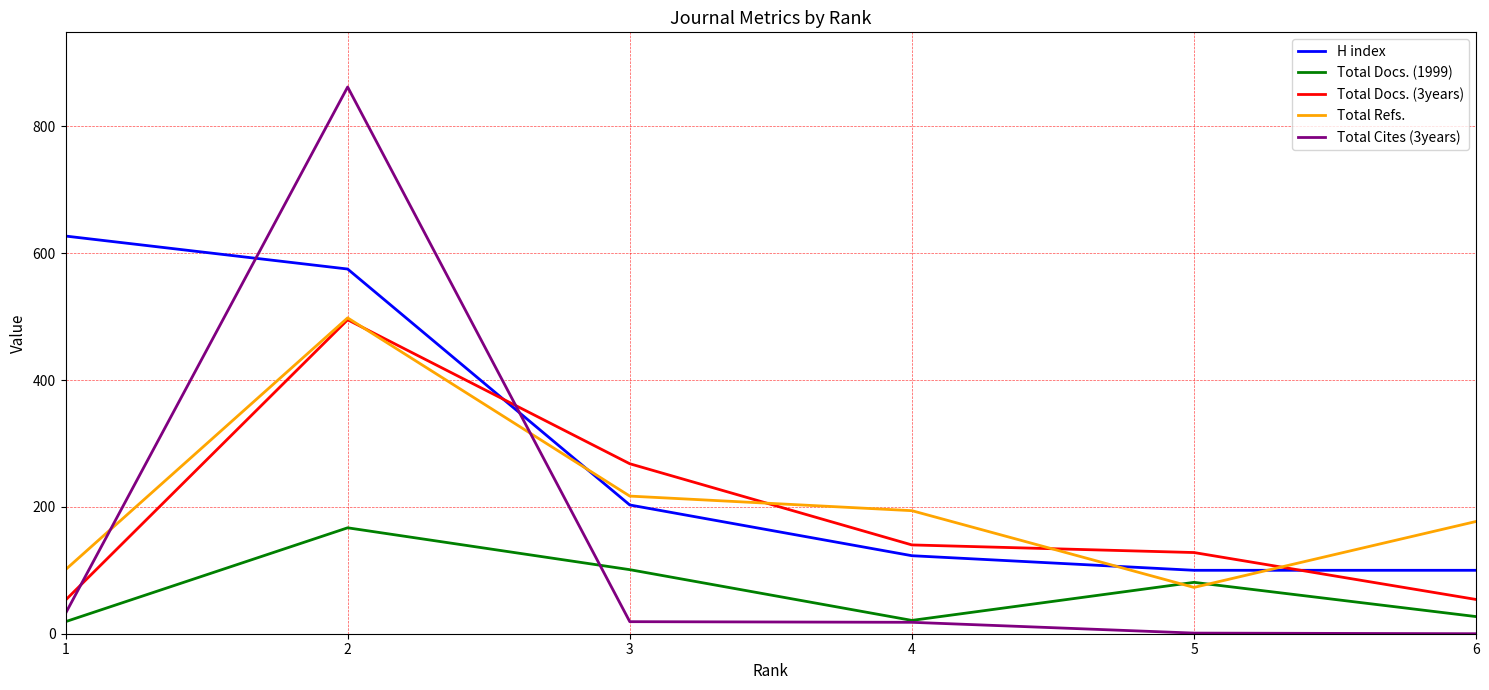

How many lines are shown in the chart?

5